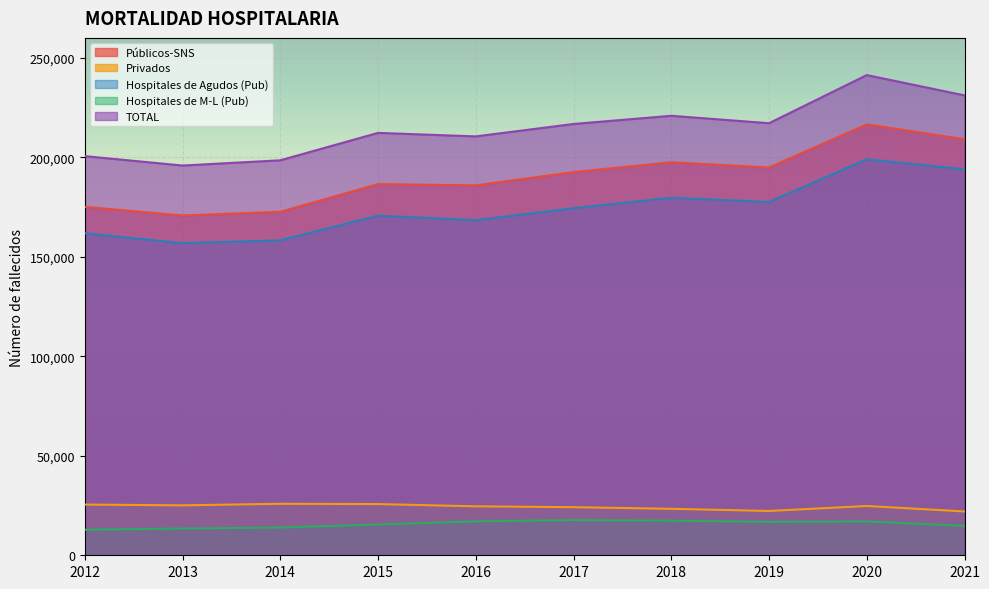

How many distinct data groups are displayed?

5